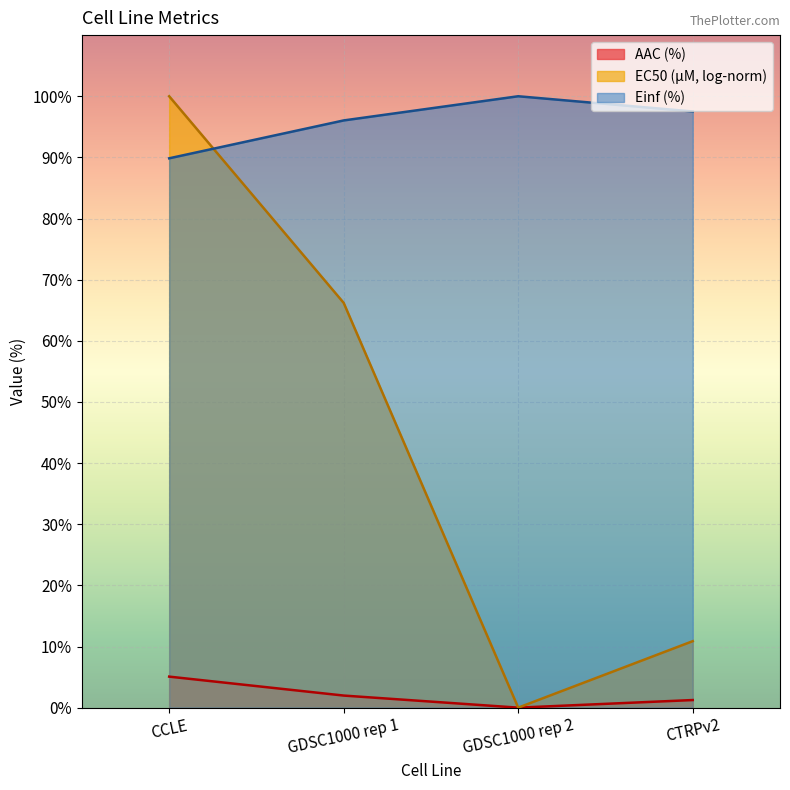

True or false: Einf (%) and AAC (%) intersect in this chart.

False